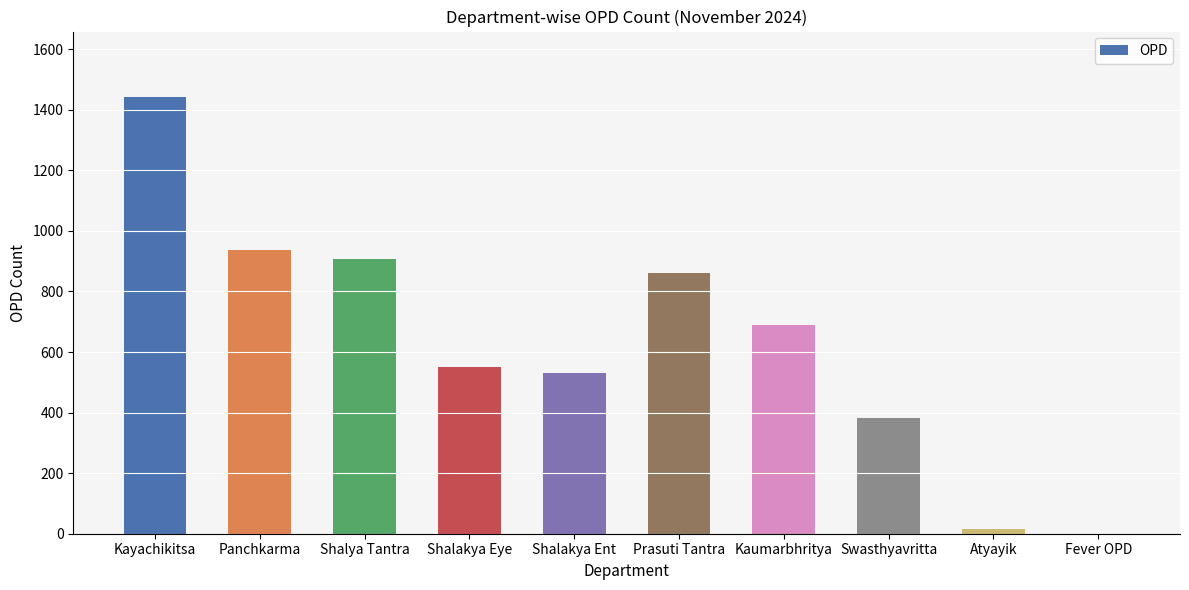

What is the greatest value displayed?

1442